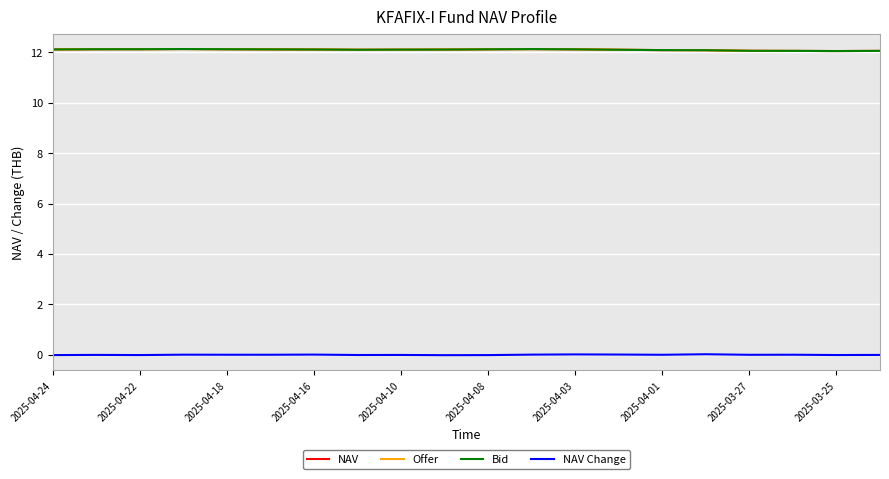

How many lines are shown in the chart?

4